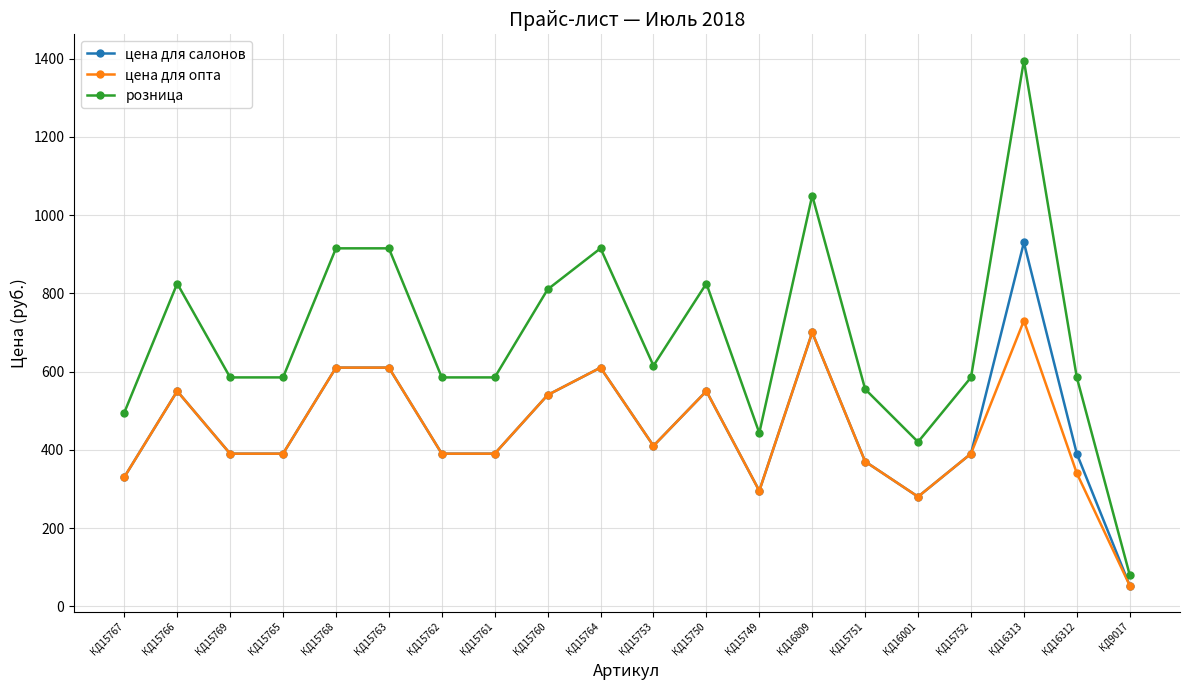

What is the difference between the maximum and minimum values in the цена для салонов series?

877